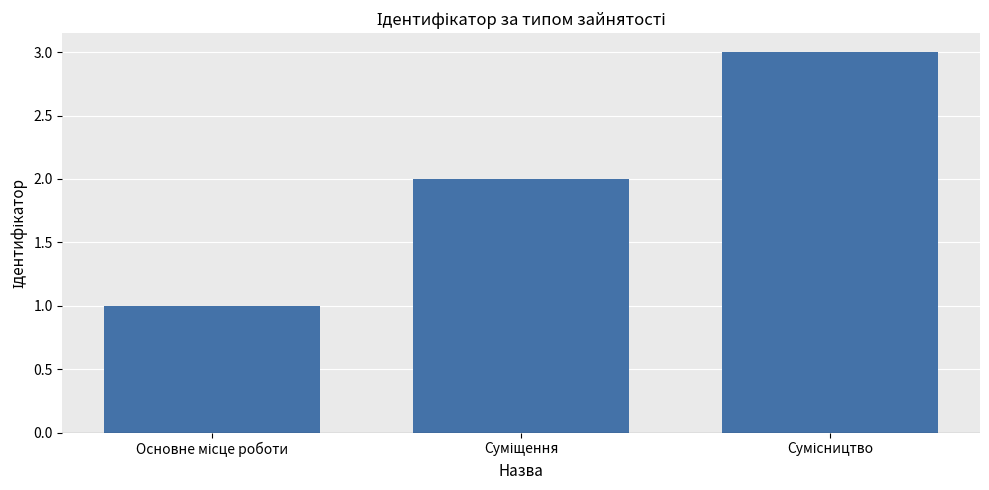

What is the sum of all values?

6